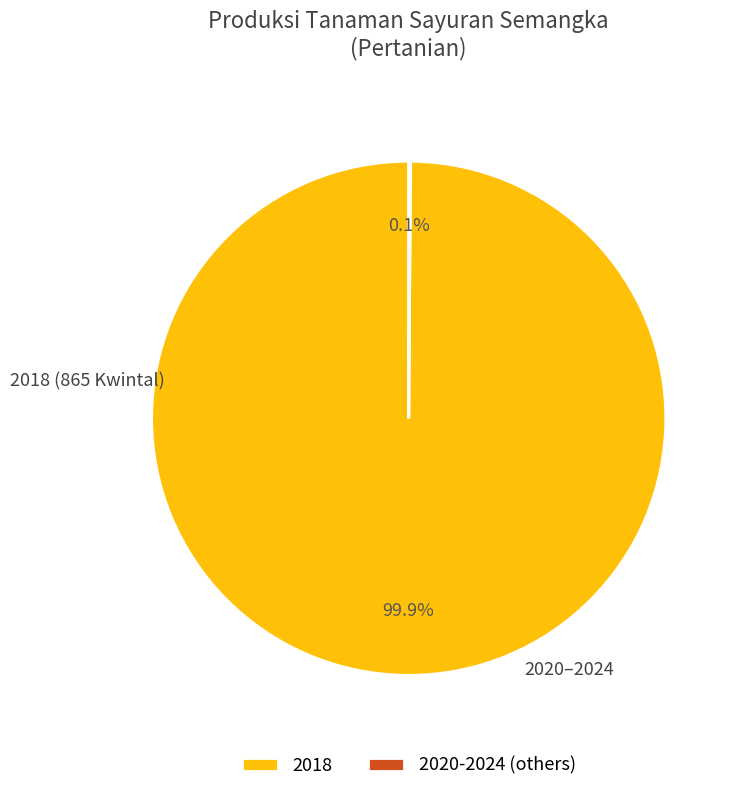

What is the majority slice?

2018